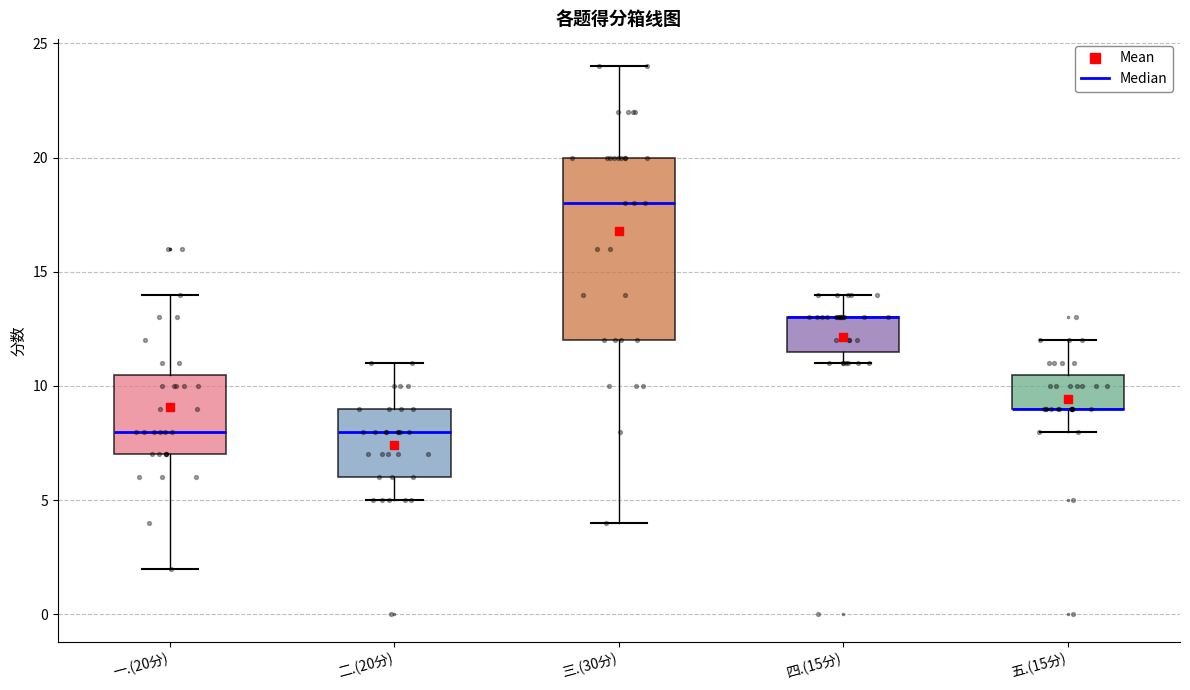

Reading left to right, read every box against the y-axis: the position of its median line, the range the box covers, and the ends of its whiskers. The values are not printed on the chart, so give them approximately, as read against the axis.

一.(20分): median 8.0, box 7.0 to 10.5, whiskers 2.0 to 14.0
二.(20分): median 8.0, box 6.0 to 9.0, whiskers 5.0 to 11.0
三.(30分): median 18.0, box 12.0 to 20.0, whiskers 4.0 to 24.0
四.(15分): median 13.0 (drawn on the box's upper edge), box 11.5 to 13.0, whiskers 11.0 to 14.0
五.(15分): median 9.0 (drawn on the box's lower edge), box 9.0 to 10.5, whiskers 8.0 to 12.0